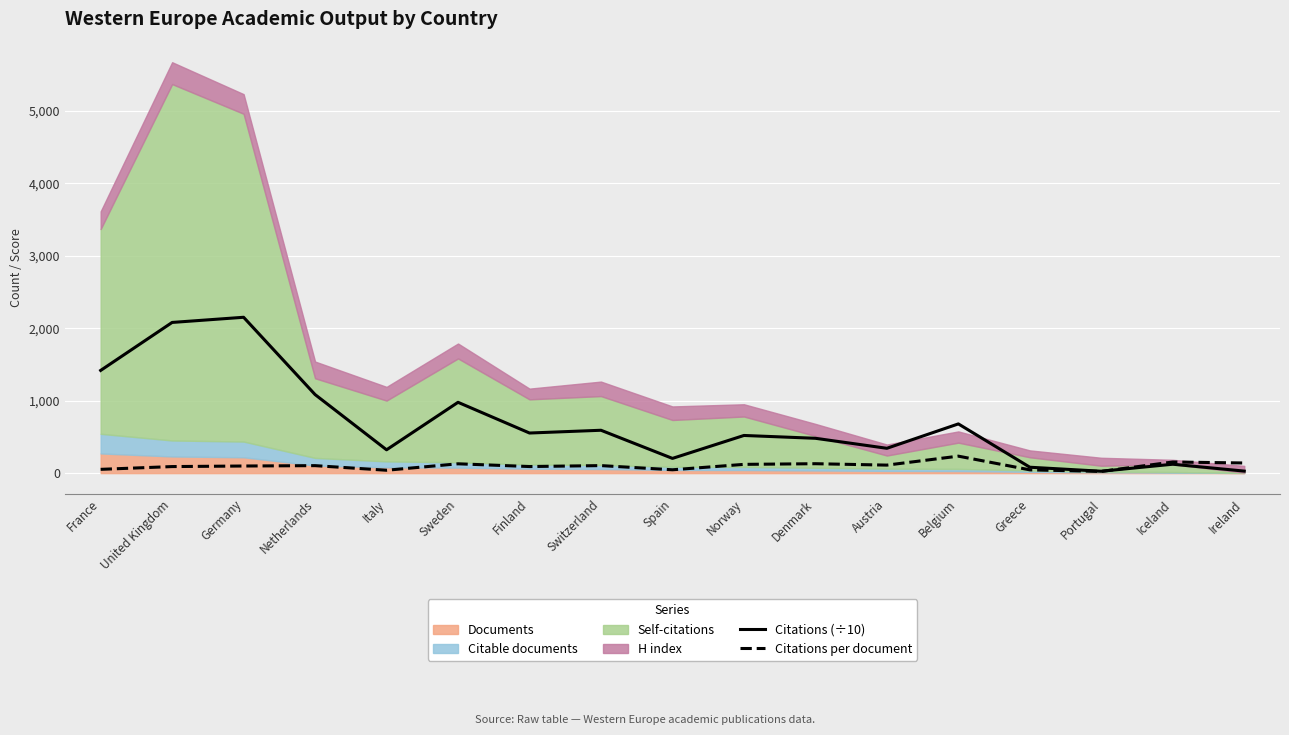

At which label does Citations per document first exceed 103?

Netherlands